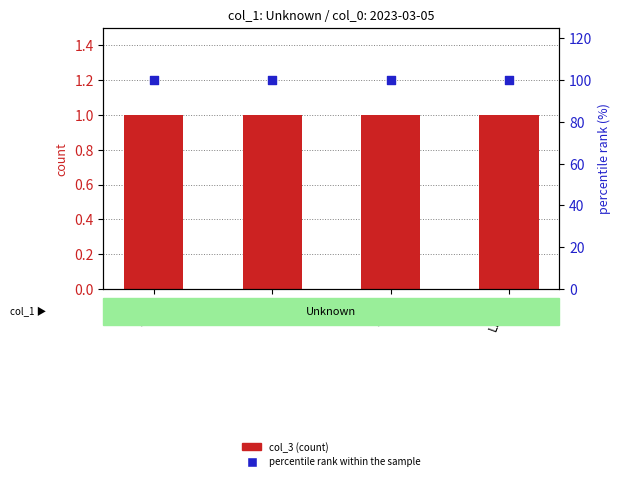

Which series contains the lowest Y value?

col_3 (count)